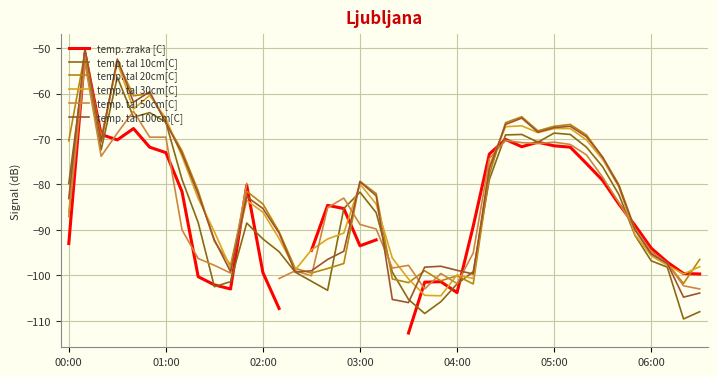

At 38, list the series in order from largest to smallest.

temp. zraka [C], temp. tal 30cm[C], temp. tal 20cm[C], temp. tal 50cm[C], temp. tal 100cm[C], temp. tal 10cm[C]